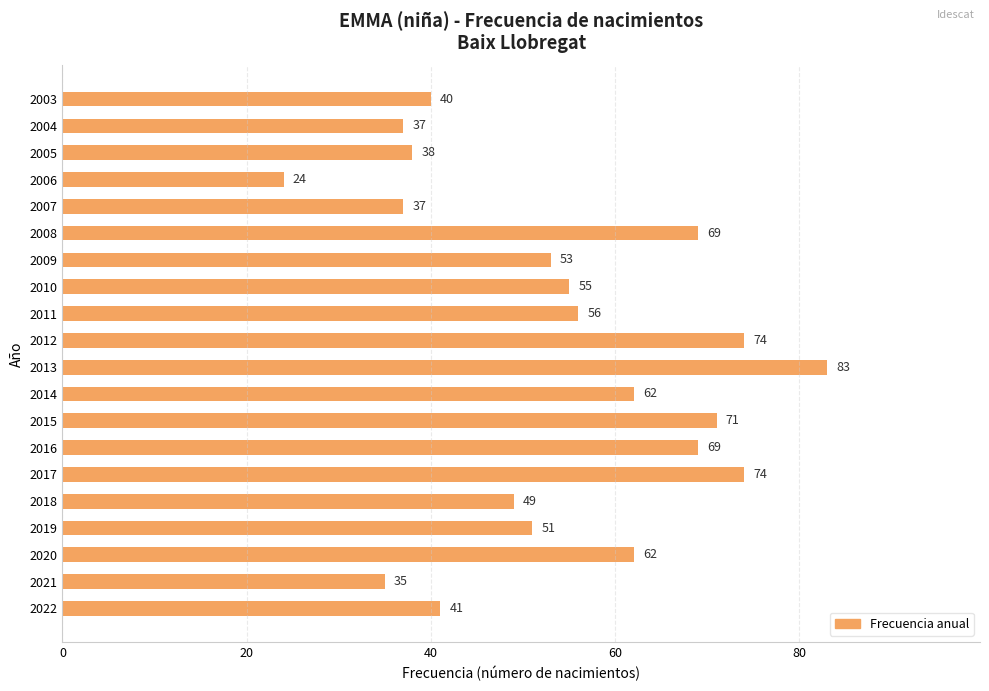

Reading bottom to top, what are all the values shown in this chart?

41	35	62	51	49	74	69	71	62	83	74	56	55	53	69	37	24	38	37	40